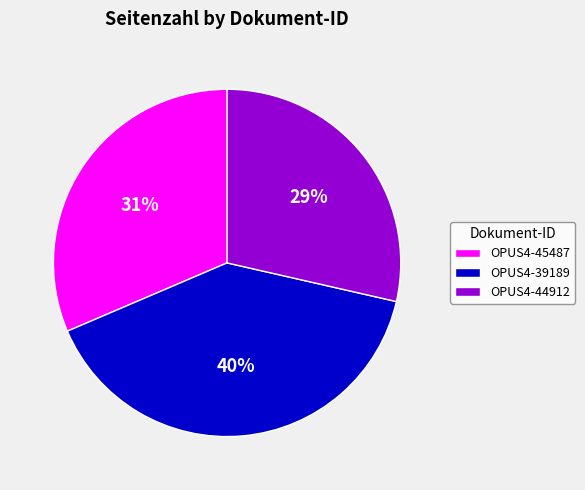

How many segments does this pie chart have?

3